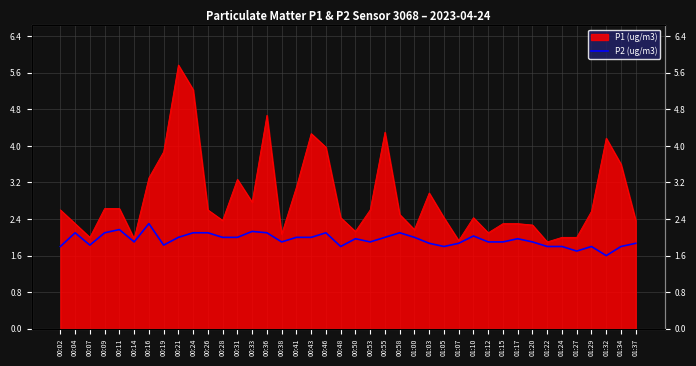

Where is the data nearest to the value 1?

01:32